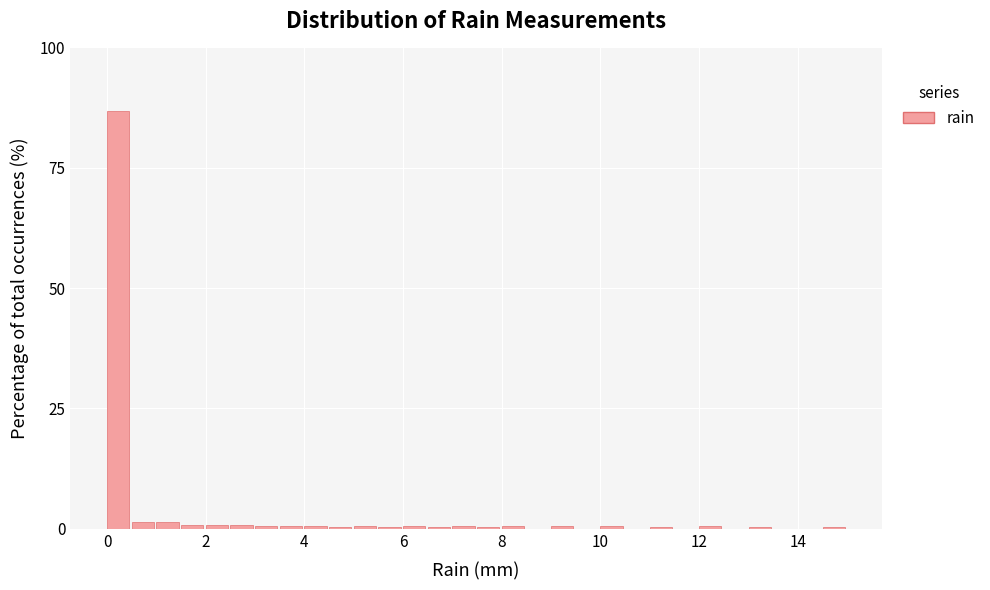

Around what value on the x-axis is the tallest bar? Give the approximate position of its centre, as read against the axis.

0.2